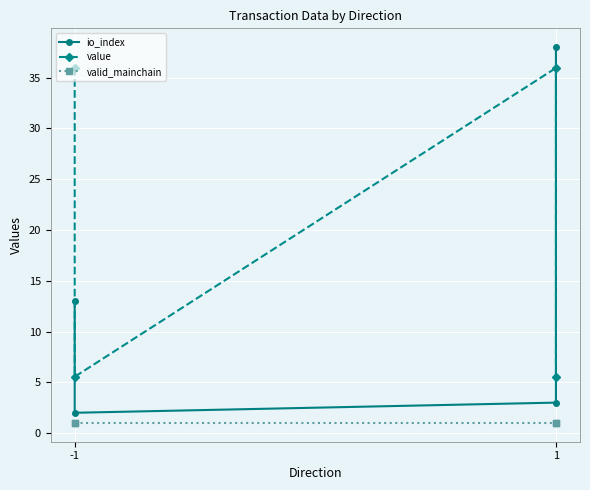

Which series changed the most between -1 and 1?

value